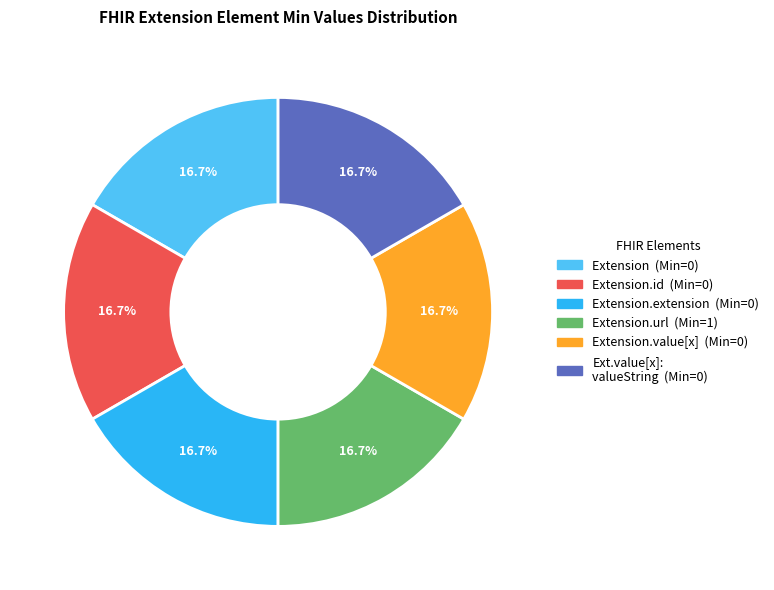

Does any single category account for the majority?

No